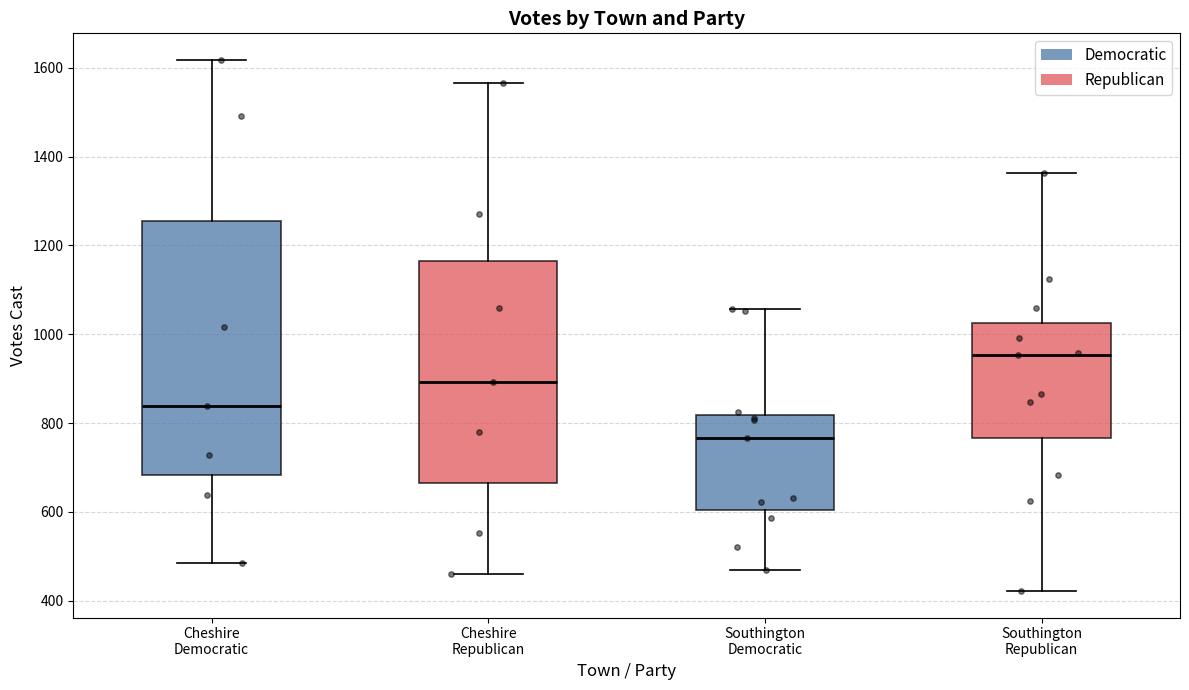

Reading left to right, transcribe this box plot: for each box, give where its median line is, the range the box spans, and where its two whiskers end, as read against the y-axis. The values are not printed on the chart, so give them approximately, as read against the axis.

Cheshire Democratic: median 840, box 680 to 1260, whiskers 480 to 1620
Cheshire Republican: median 900, box 660 to 1160, whiskers 460 to 1560
Southington Democratic: median 760, box 600 to 820, whiskers 460 to 1060
Southington Republican: median 960, box 760 to 1020, whiskers 420 to 1360